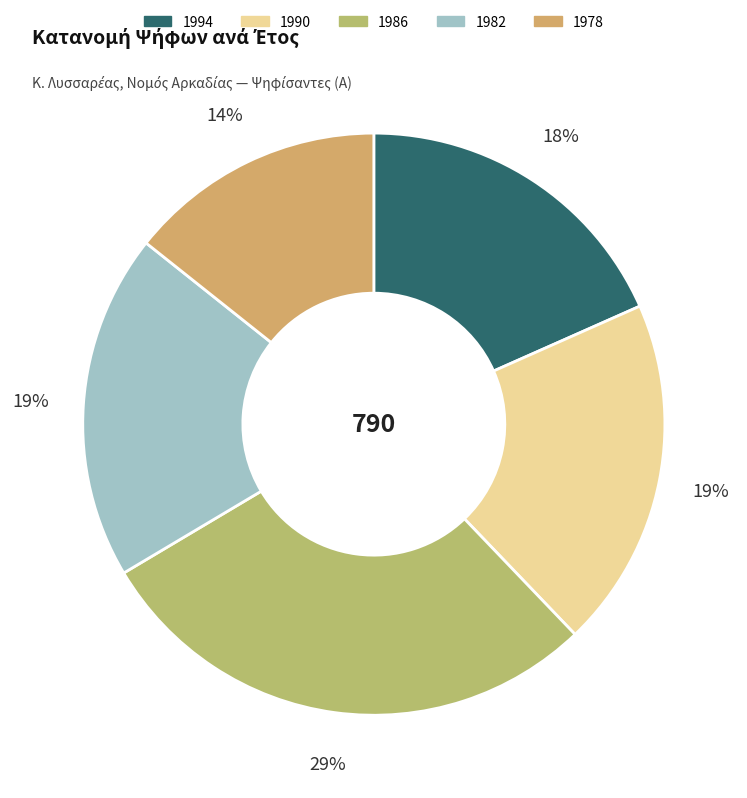

What percentage is the 1978 slice, to the nearest percent?

14%